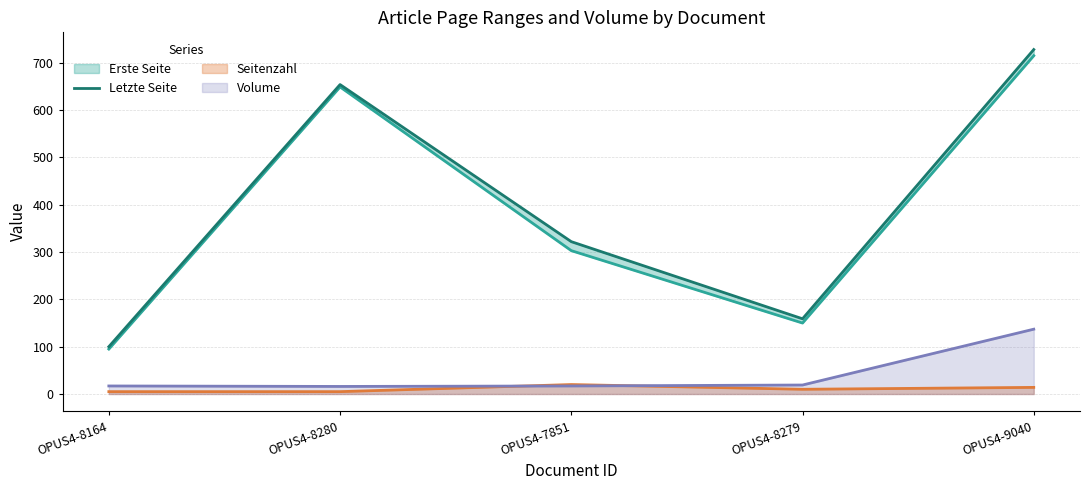

Which series has the largest total across all categories?

Letzte Seite